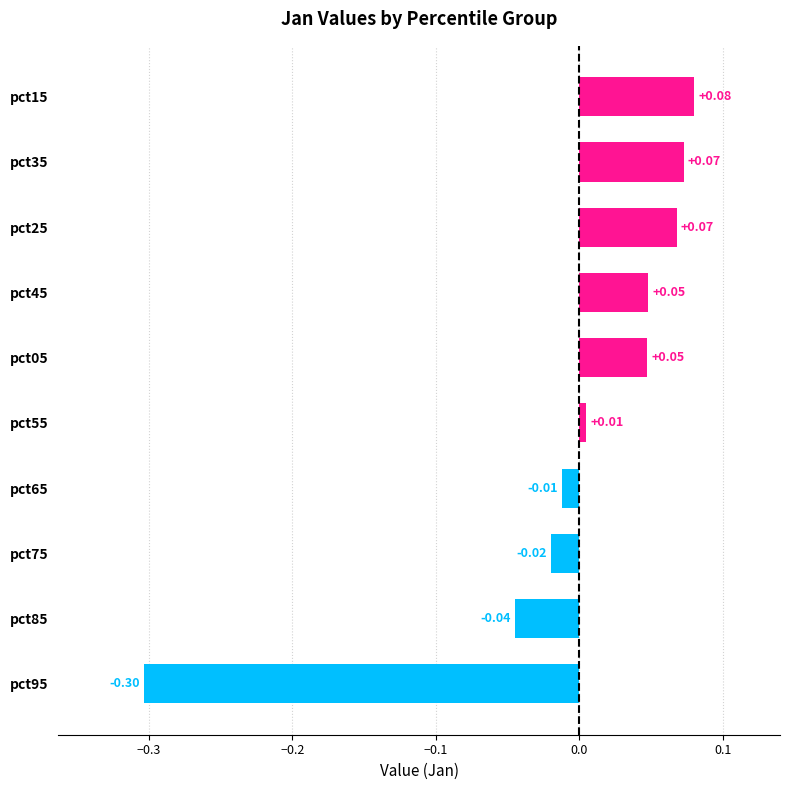

What is the difference between the maximum and minimum values?

0.4